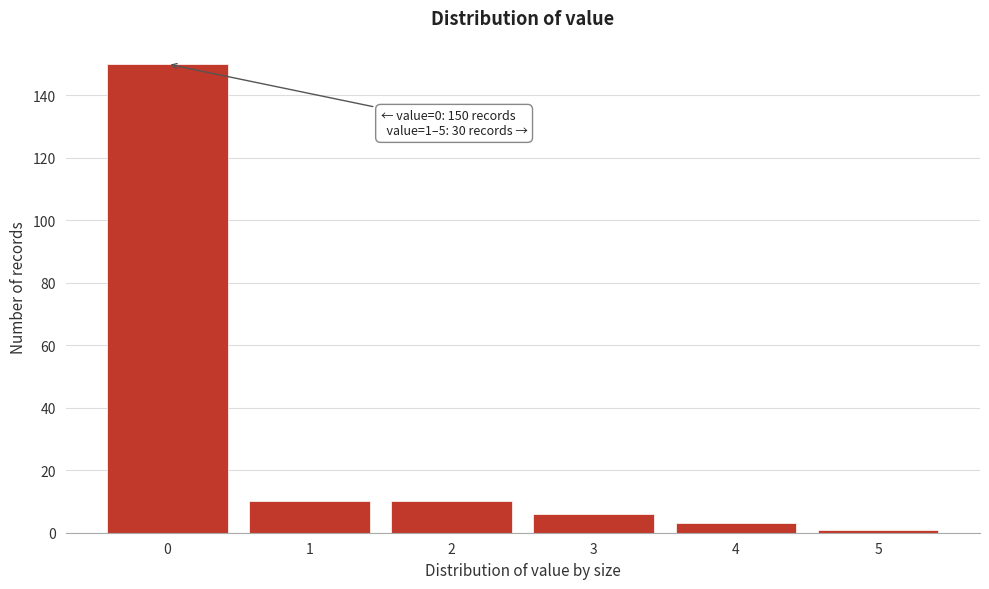

Reading right to left, list all the values displayed in this chart.

5=1	4=3	3=6	2=10	1=10	0=150